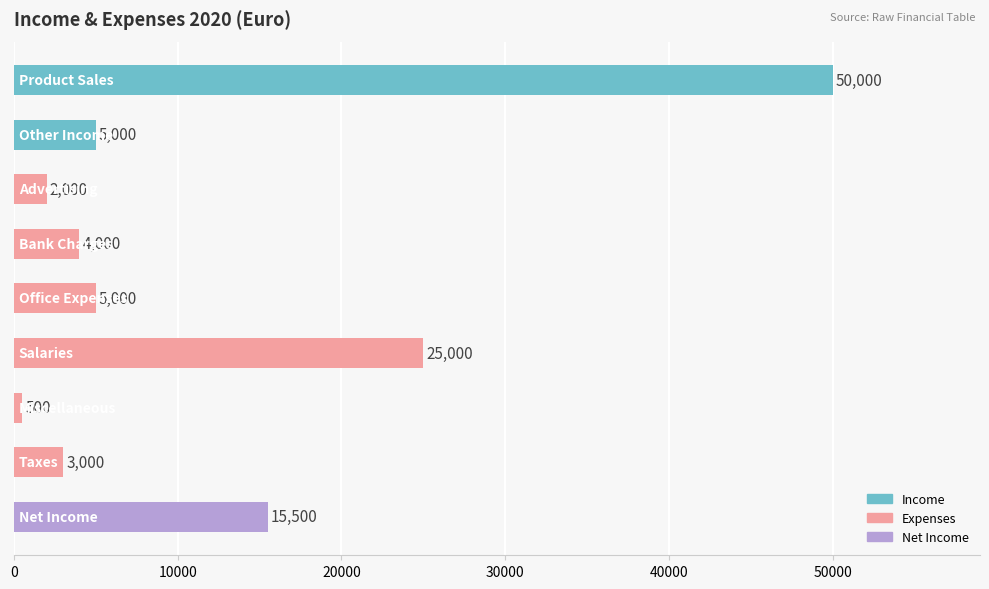

What is the value of the 3rd bar from the top?

2000